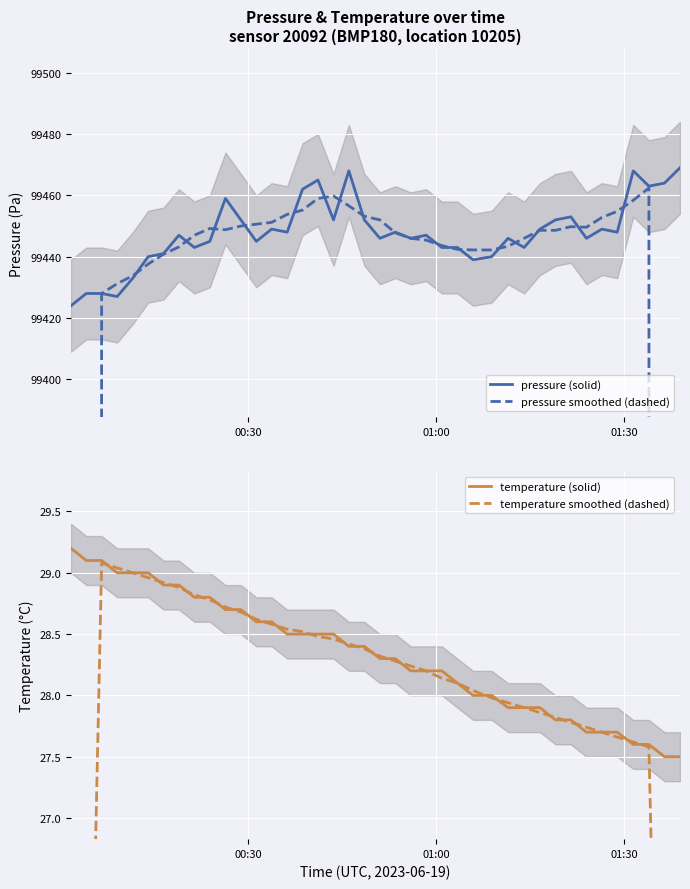

How many interior local peaks does the pressure smoothed (dashed) series have?

4